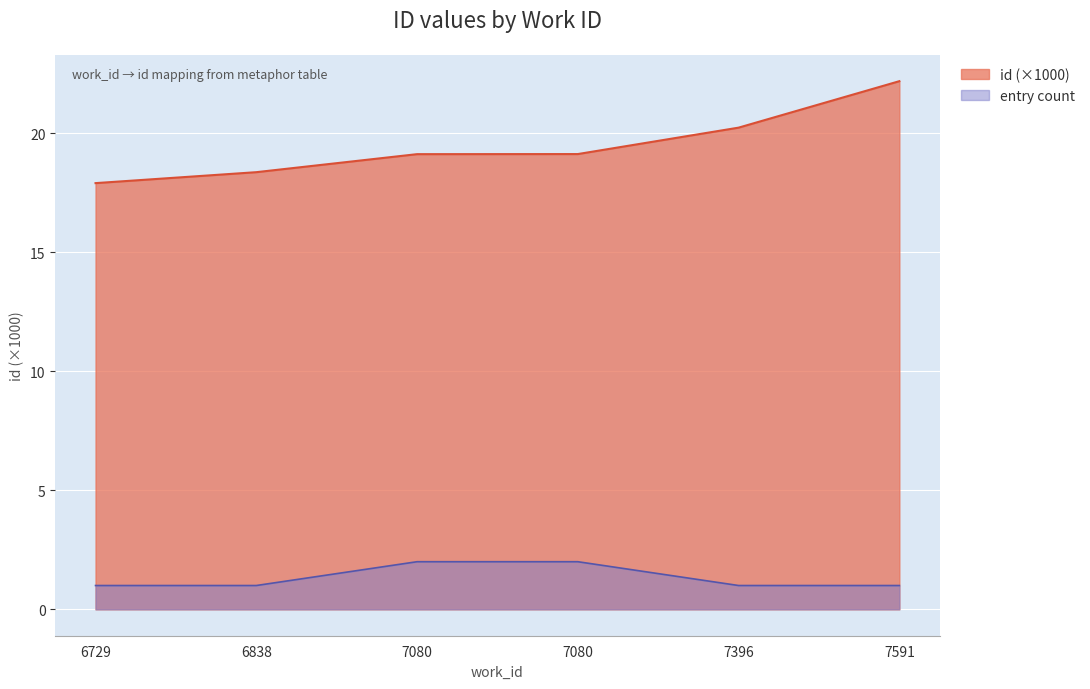

What is the difference between the values at 7591 and 7080?

3.1